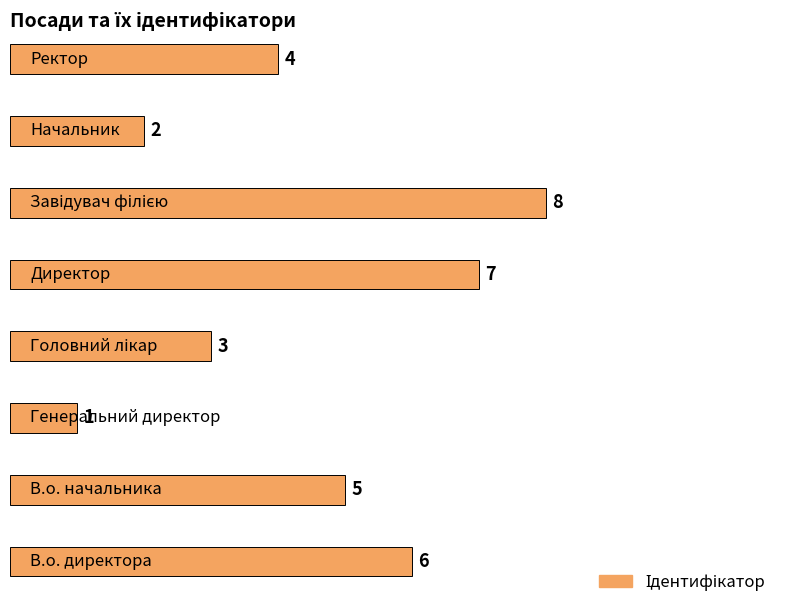

How many values are between 3 and 7?

5